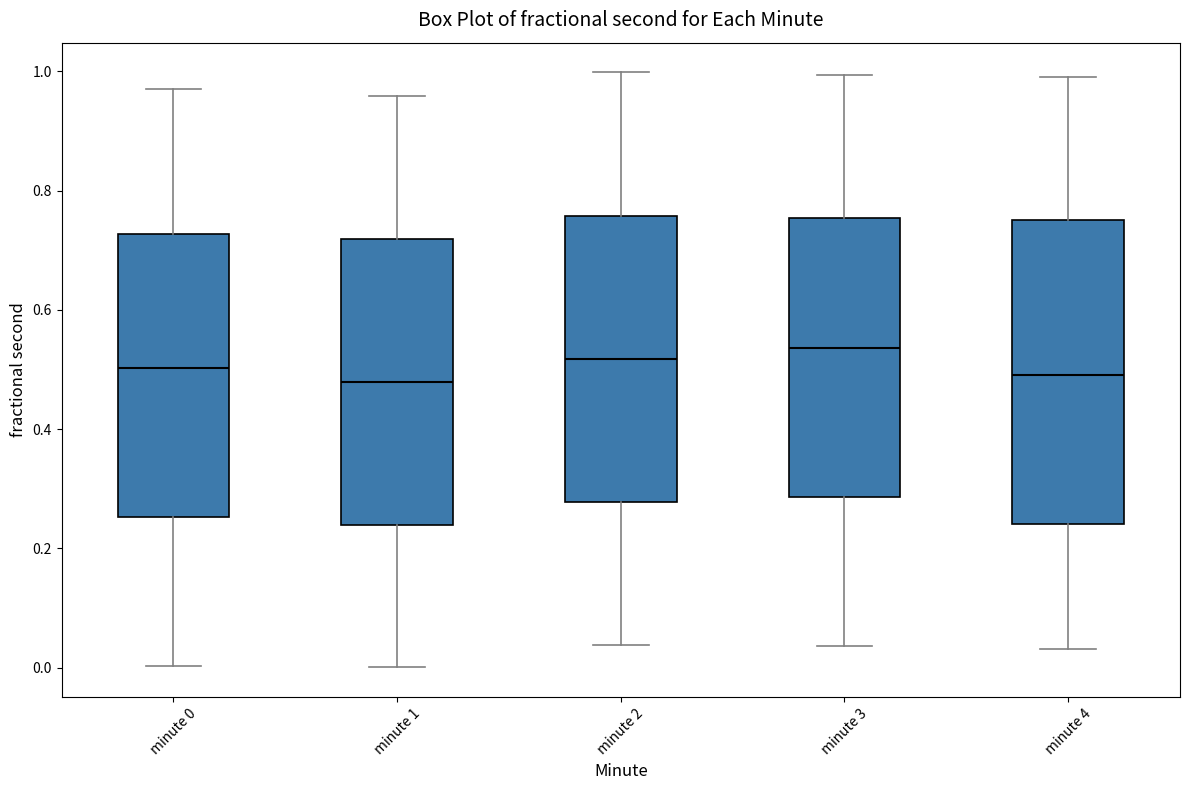

Where does the median line of the box for minute 4 sit on the y-axis? The values are not printed on the chart, so give them approximately, as read against the axis.

0.50